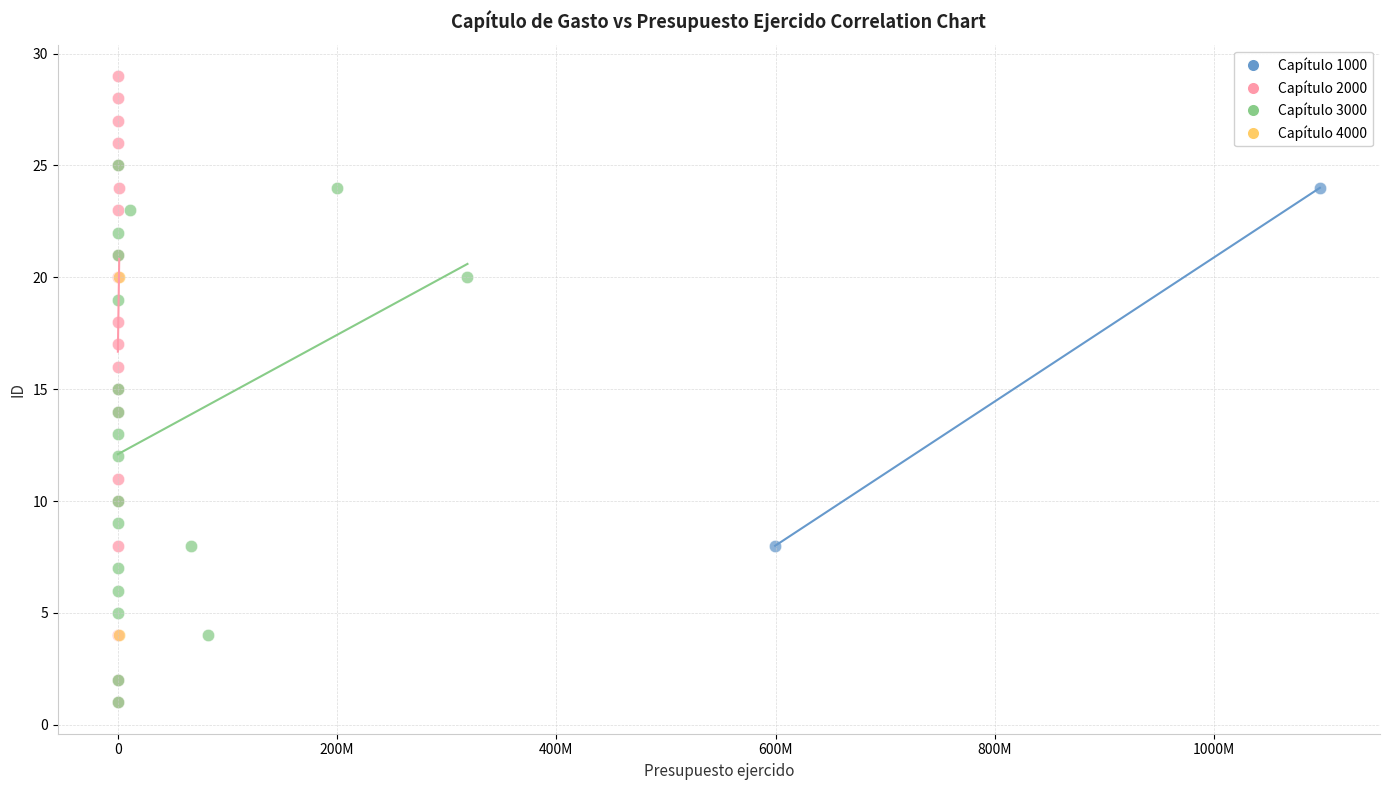

What are all the series names shown in the legend?

Capítulo 1000, Capítulo 2000, Capítulo 3000, Capítulo 4000